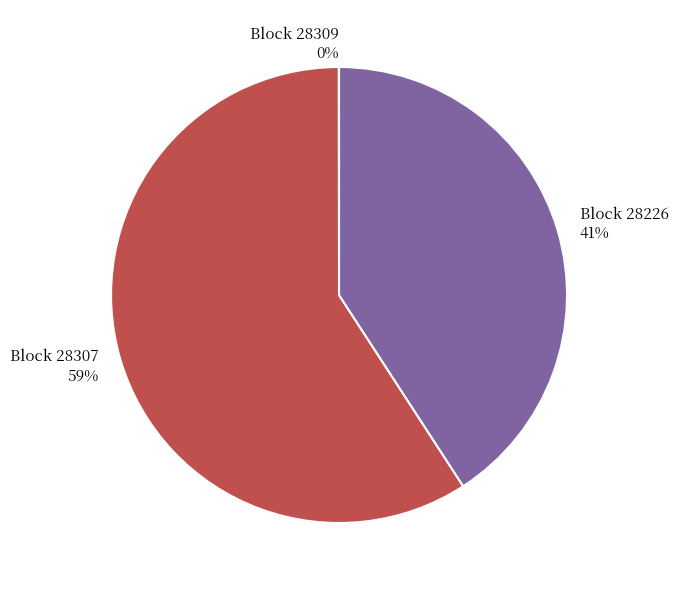

Which category has the biggest portion of the pie?

Block 28307 59%